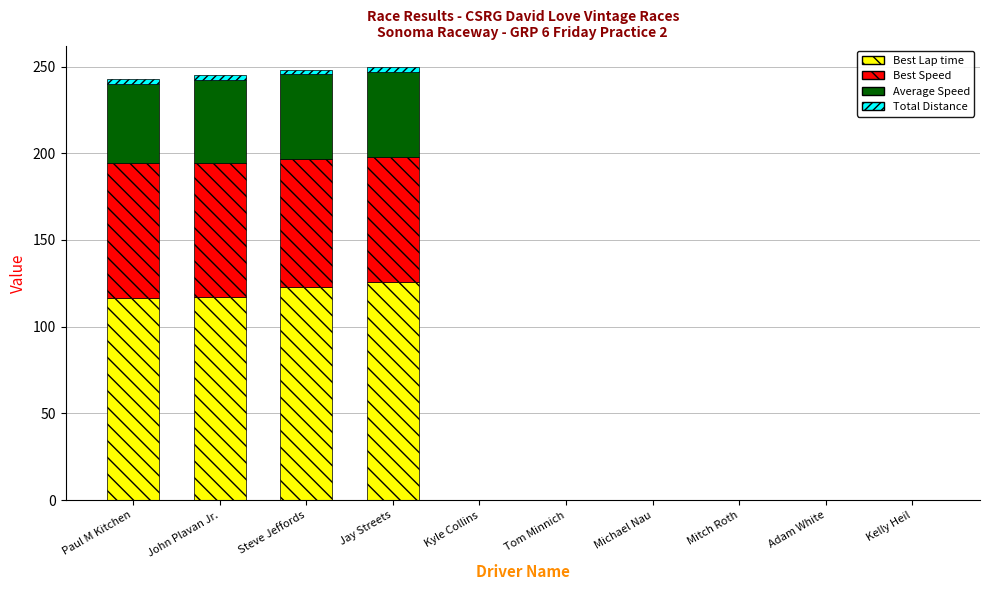

Are the bars grouped side by side (vs. stacked)?

No